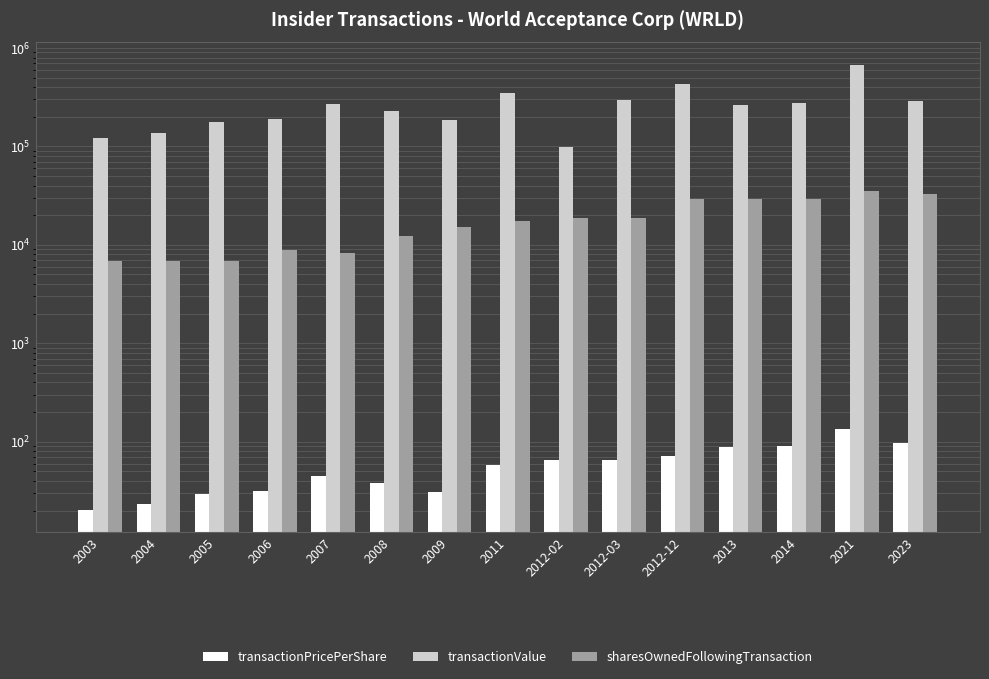

Is it true that transactionValue equals 293715.0 at 2012-03?

True